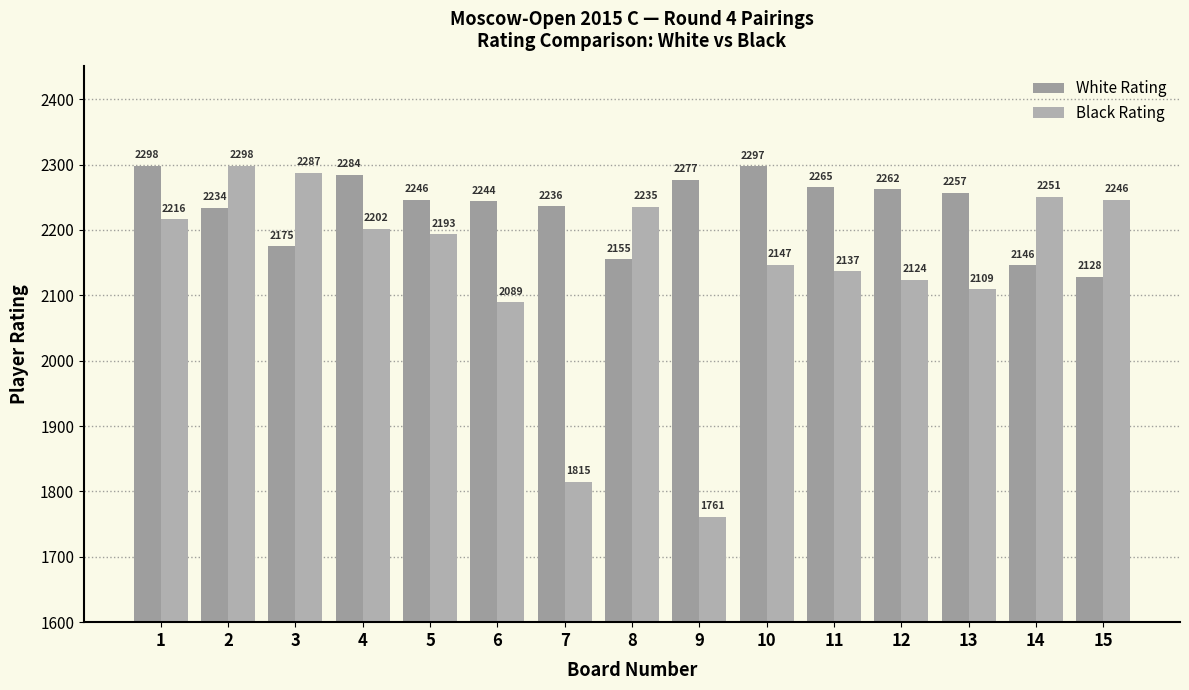

At which category is the sum across all series the highest?

2